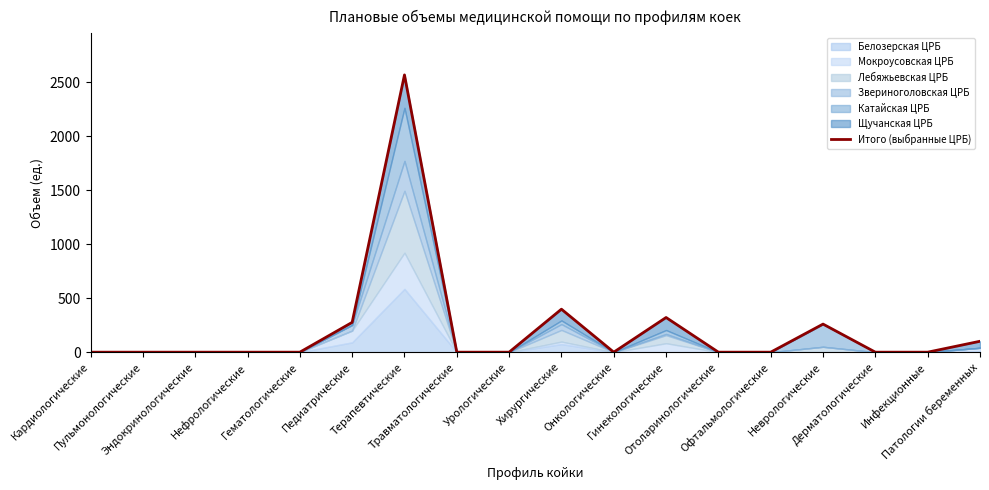

How many interior local peaks (higher than both neighbors) does the data have?

4